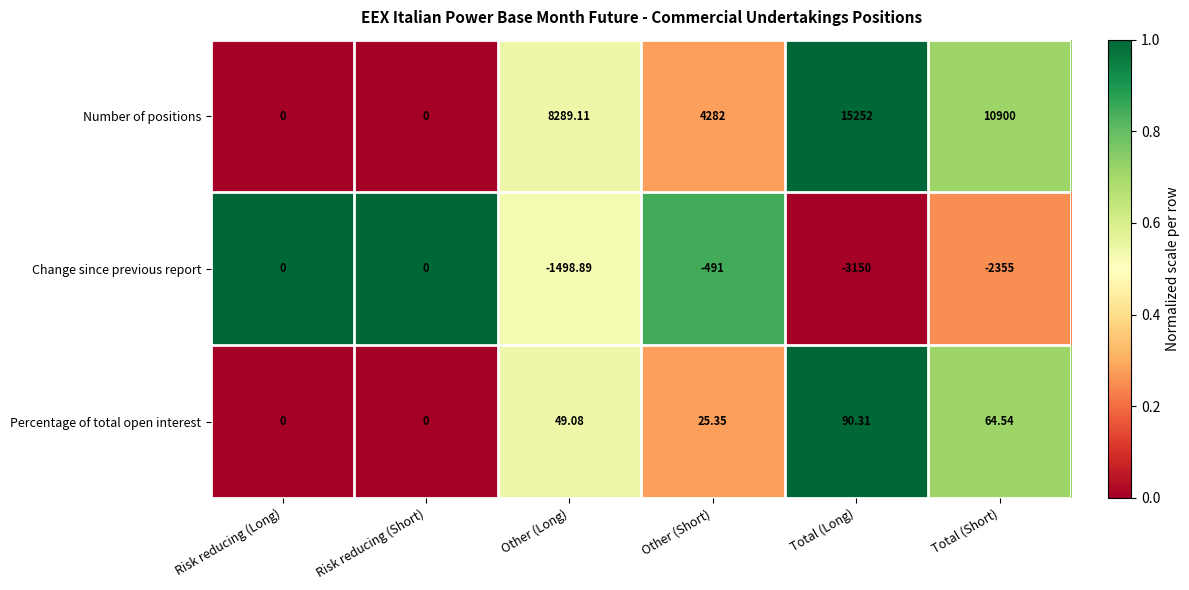

Which series has the largest total across all categories?

Number of positions